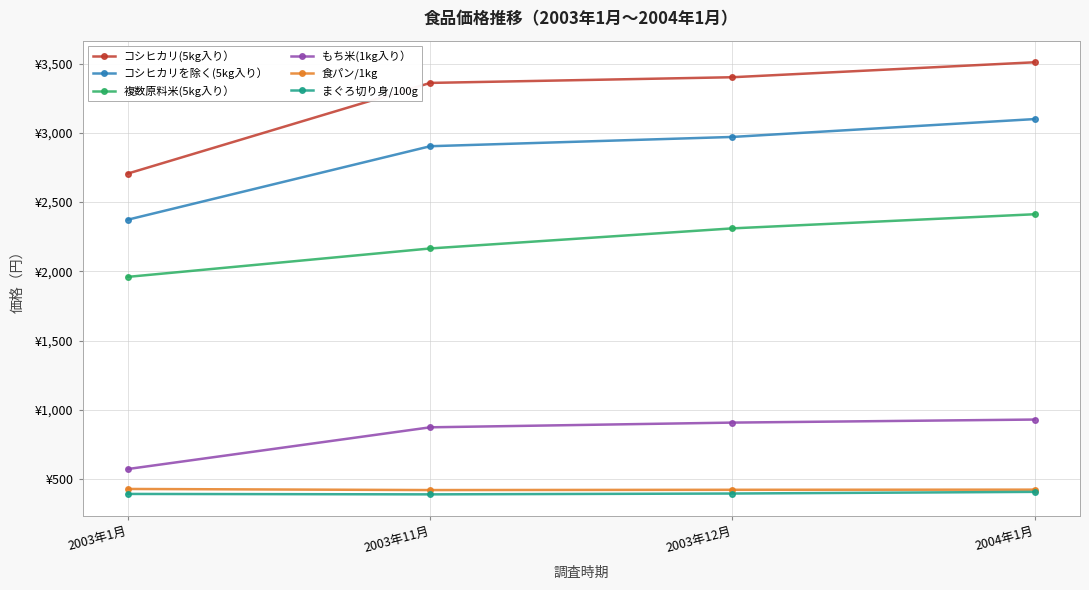

True or false: 複数原料米(5kg入り） has more than 0 points higher than both neighbors.

False